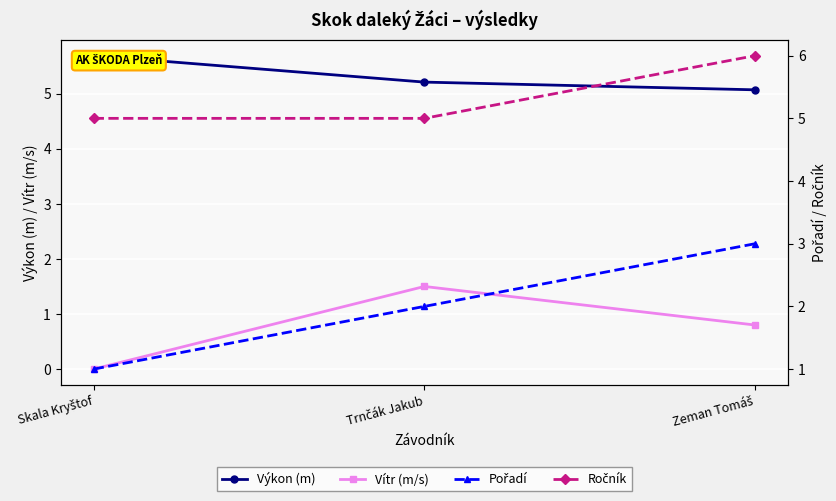

What is the value of the Vítr (m/s) point at the 3rd from the left?

0.8